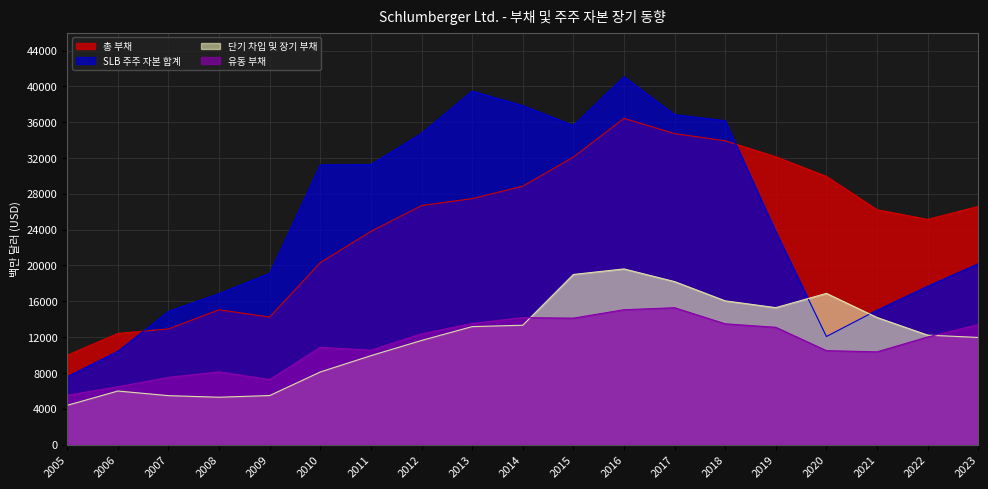

True or false: 총 부채 has more than 1 points higher than both neighbors.

True